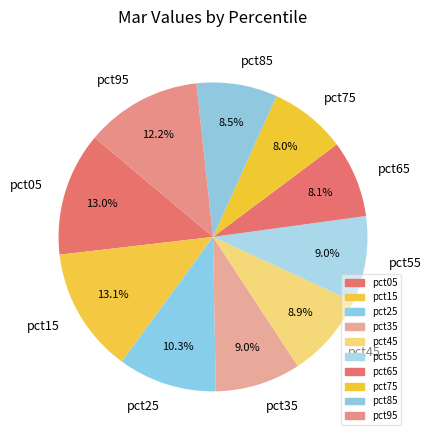

To the nearest percent, what is the average slice percentage?

10%